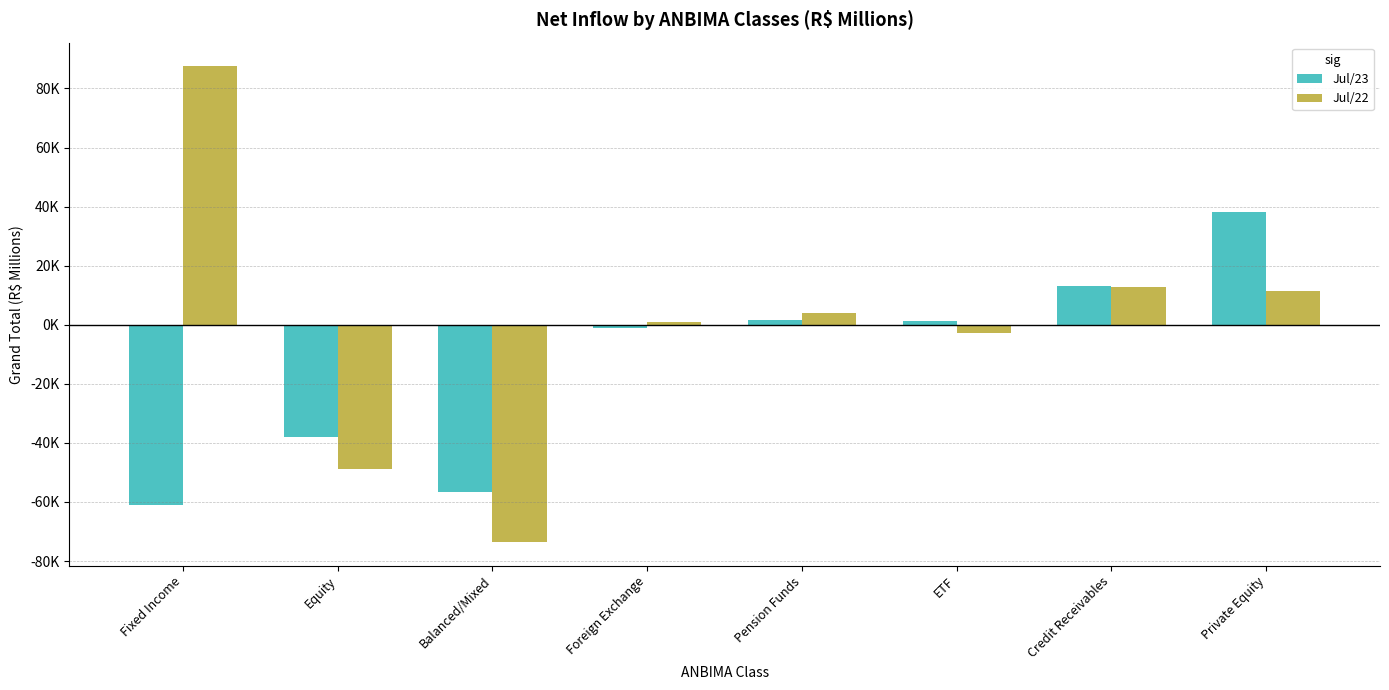

What is the difference between the Jul/22 values at Private Equity and Pension Funds?

7342.1